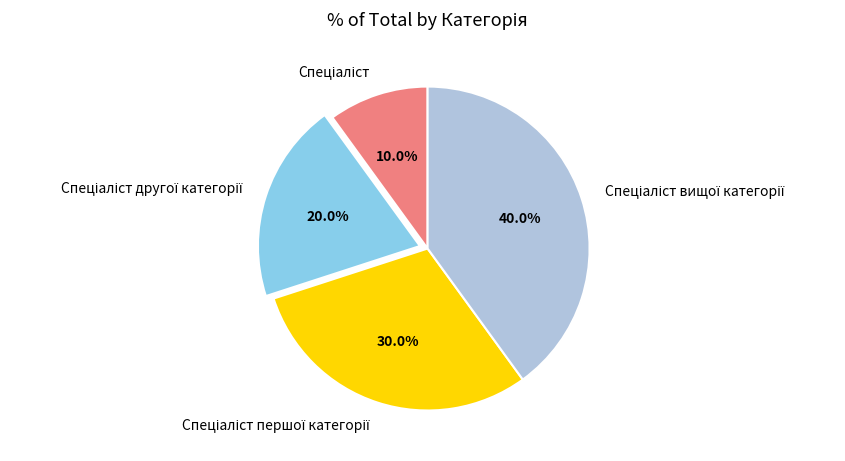

Does any single category account for the majority?

No